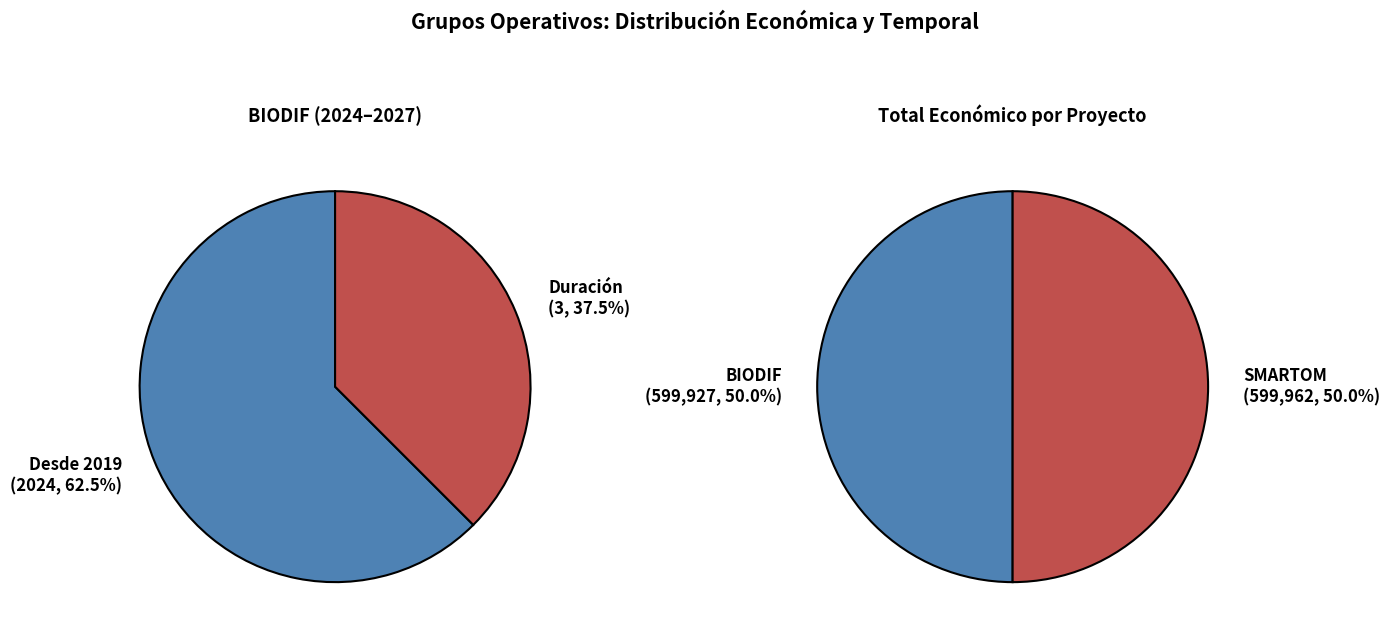

Count the number of slices in the pie.

2